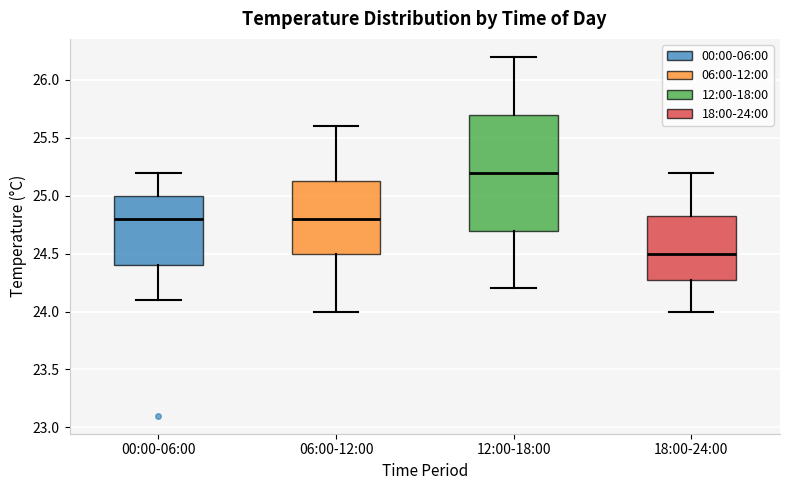

Reading left to right, transcribe this box plot: for each box, give where its median line is, the range the box spans, and where its two whiskers end, as read against the y-axis. The values are not printed on the chart, so give them approximately, as read against the axis.

00:00-06:00: median 24.80, box 24.40 to 25.00, whiskers 24.10 to 25.20
06:00-12:00: median 24.80, box 24.50 to 25.15, whiskers 24.00 to 25.60
12:00-18:00: median 25.20, box 24.70 to 25.70, whiskers 24.20 to 26.20
18:00-24:00: median 24.50, box 24.30 to 24.85, whiskers 24.00 to 25.20